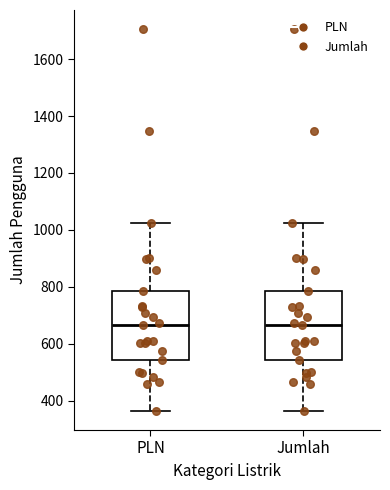

Reading left to right, read every box against the y-axis: the position of its median line, the range the box covers, and the ends of its whiskers. The values are not printed on the chart, so give them approximately, as read against the axis.

PLN: median 660, box 540 to 780, whiskers 360 to 1020
Jumlah: median 660, box 540 to 780, whiskers 360 to 1020